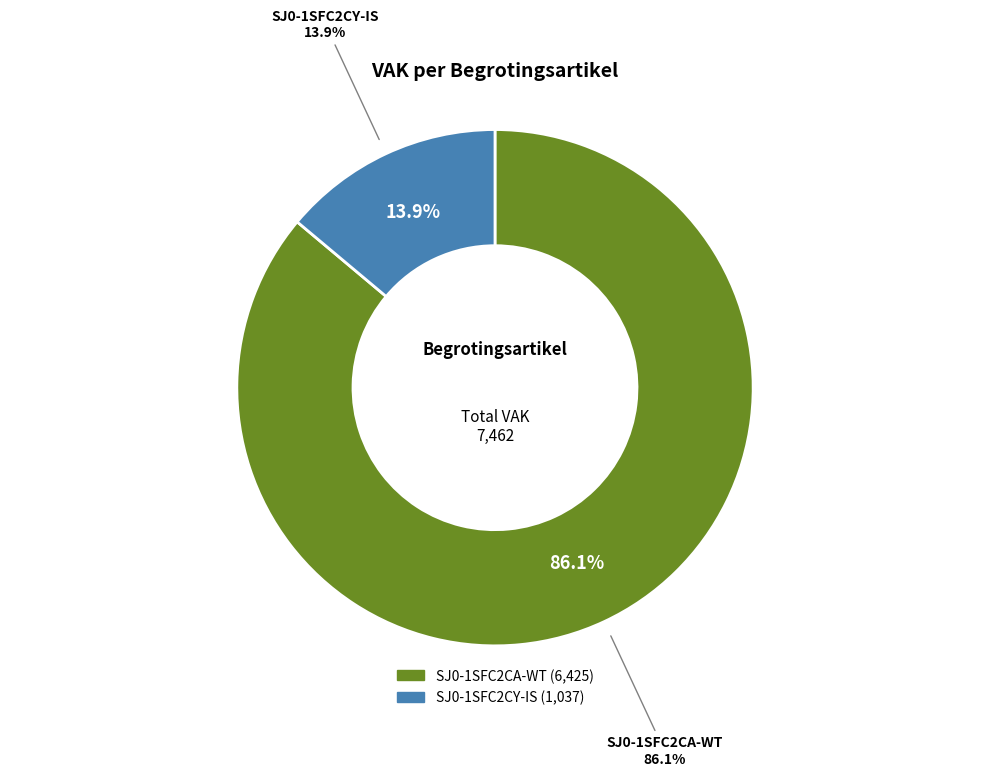

How many slices are in this pie chart?

2